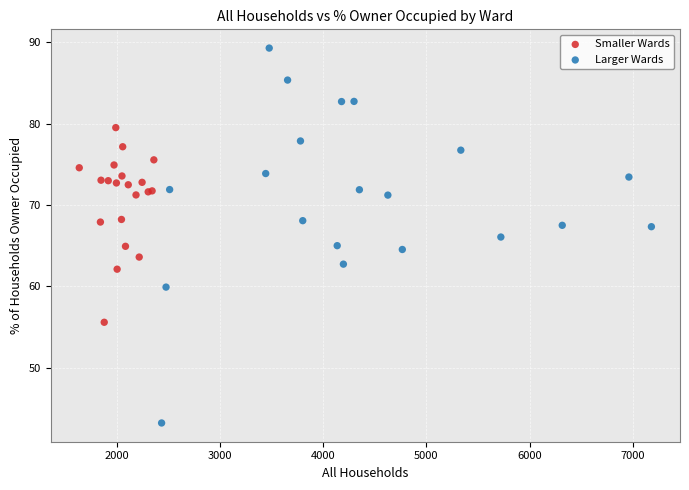

Which series contains the lowest Y value?

Larger Wards